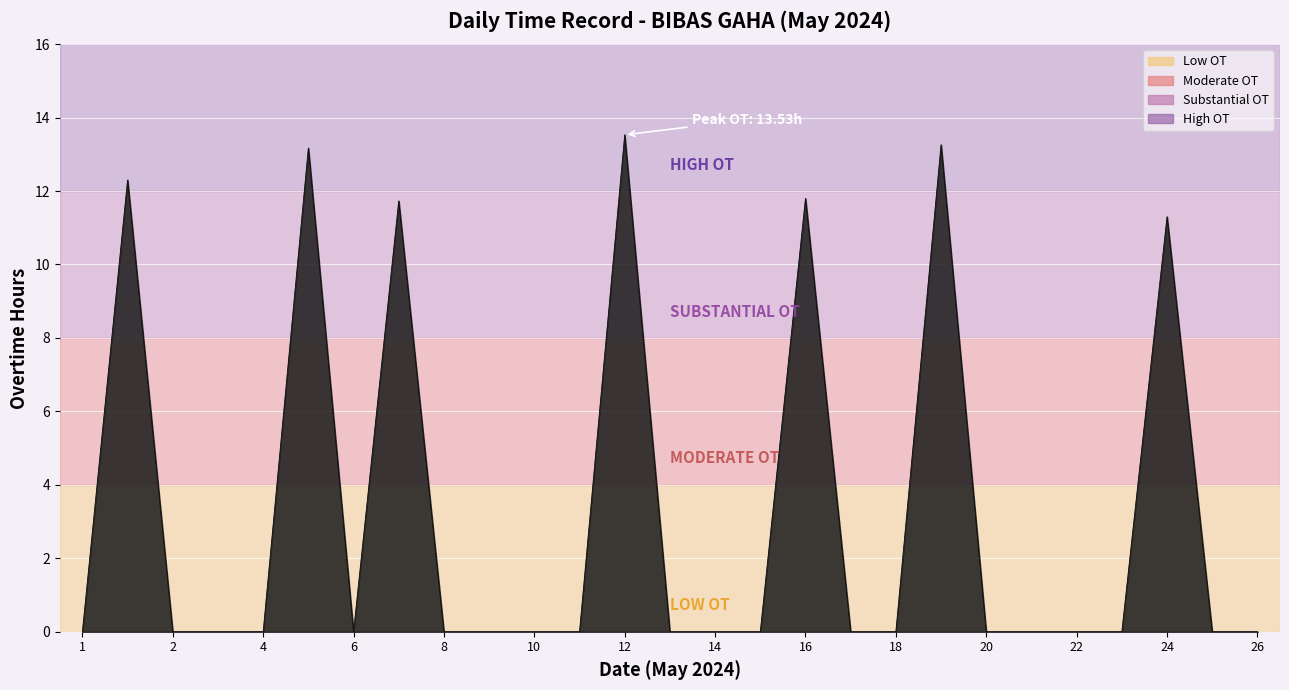

What is the greatest value displayed?

13.5